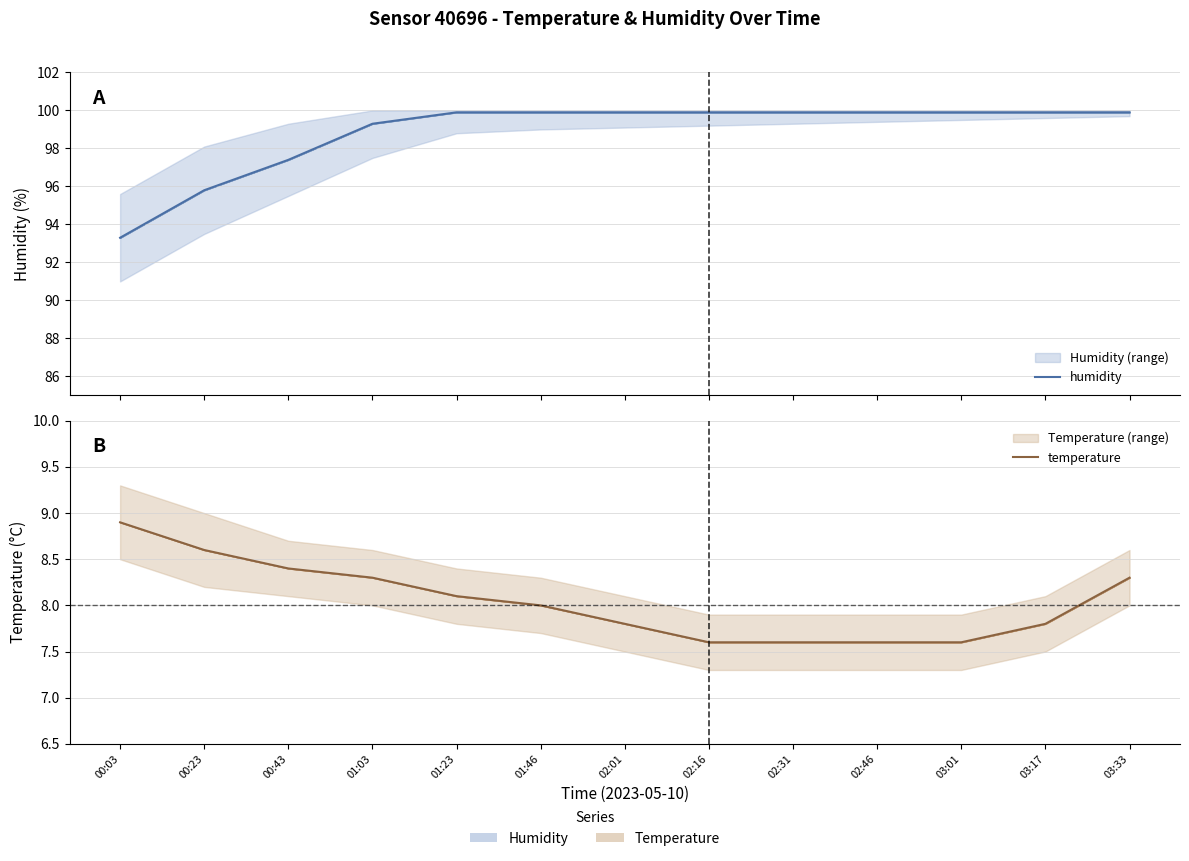

Where is temperature nearest to the value 8?

01:46